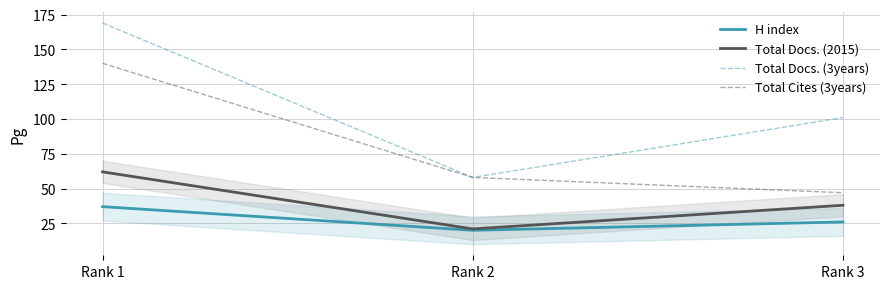

Is it true that Total Docs. (2015) equals 97 at Rank 1?

False